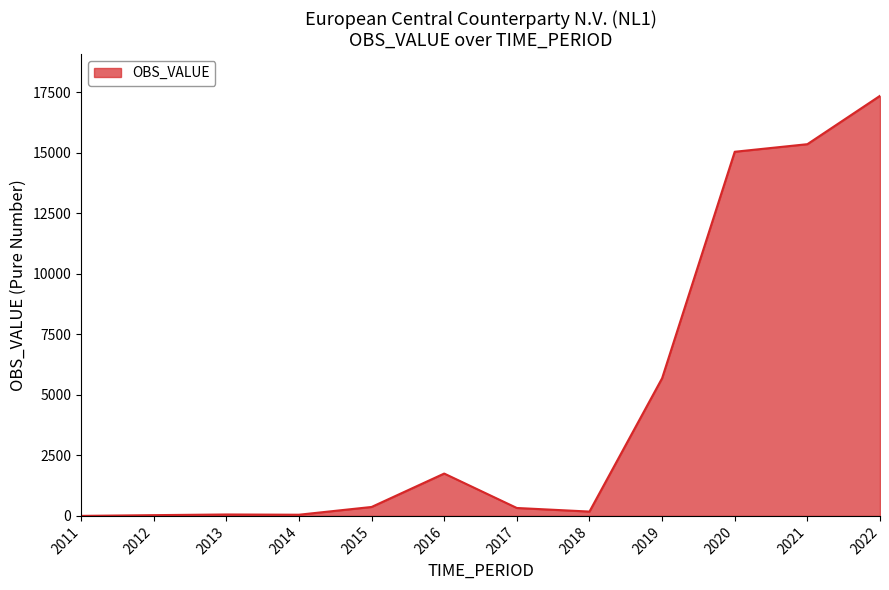

What is the maximum value shown in the chart?

17349